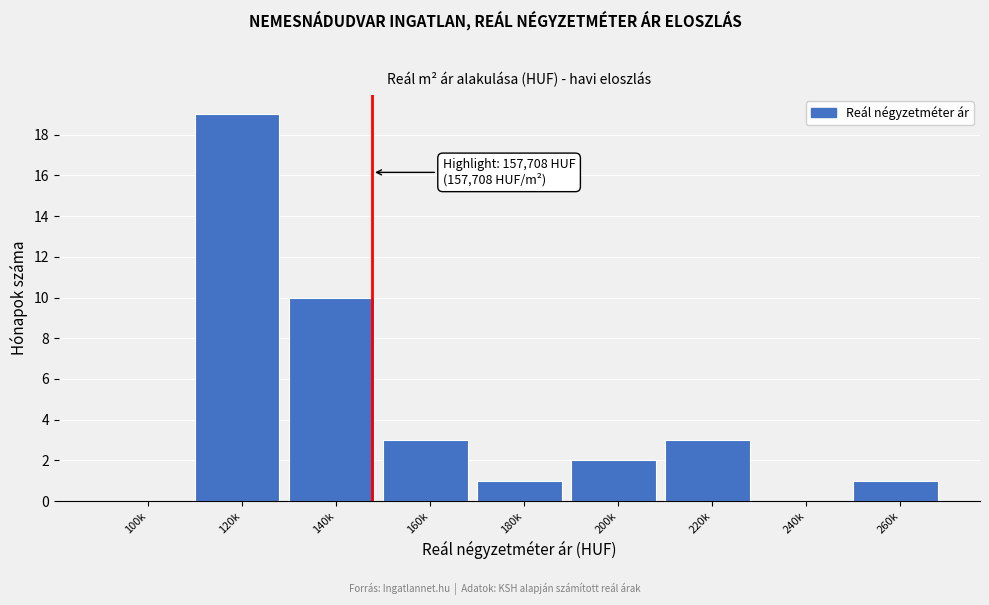

Reading right to left, what are all the values shown in this chart?

260k=1	240k=0	220k=3	200k=2	180k=1	160k=3	140k=10	120k=19	100k=0